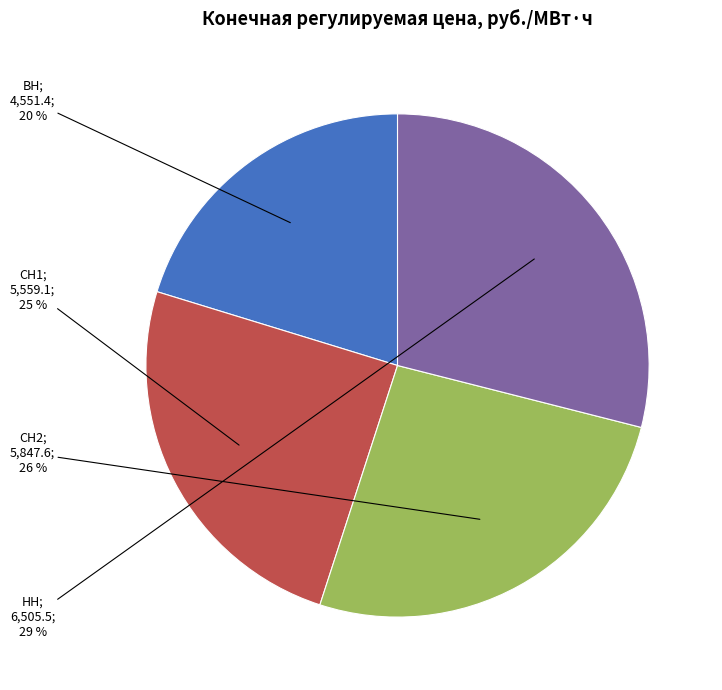

Is there any slice that represents more than half of the pie?

No